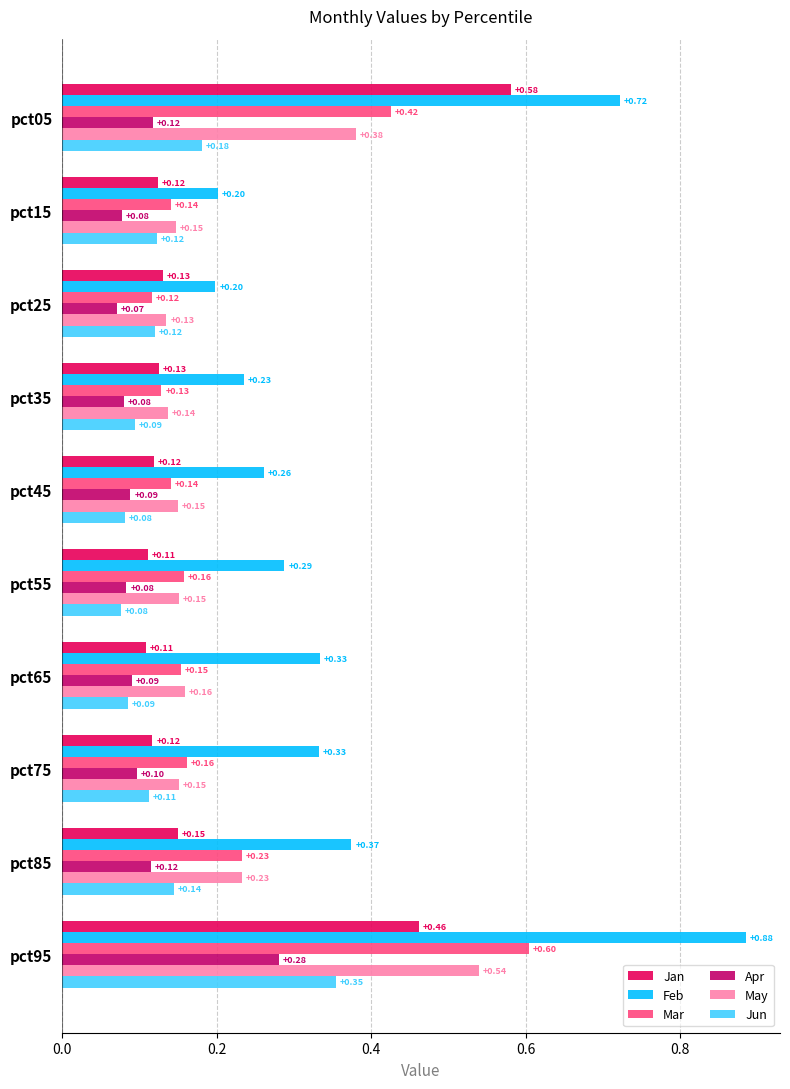

What is the sum of all Apr values?

1.1